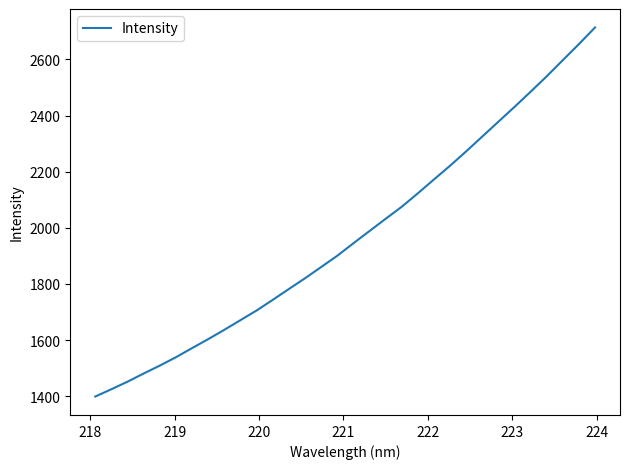

What is the difference between the maximum and minimum values?

1315.2